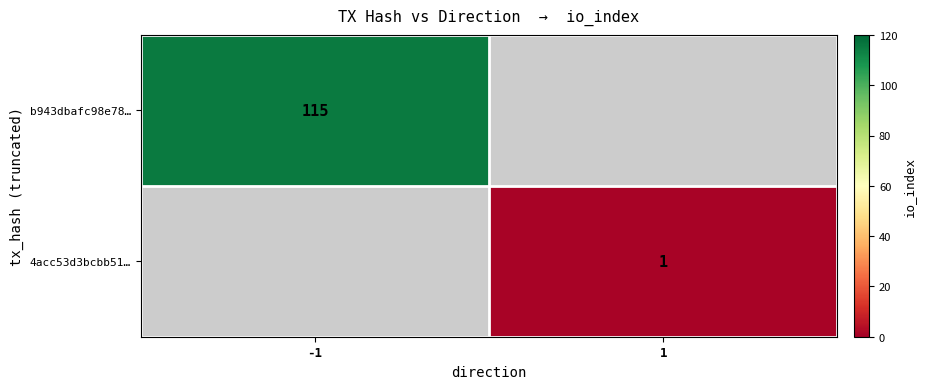

The value of 4acc53d3bcbb51… at 1 is 2. True or false?

False